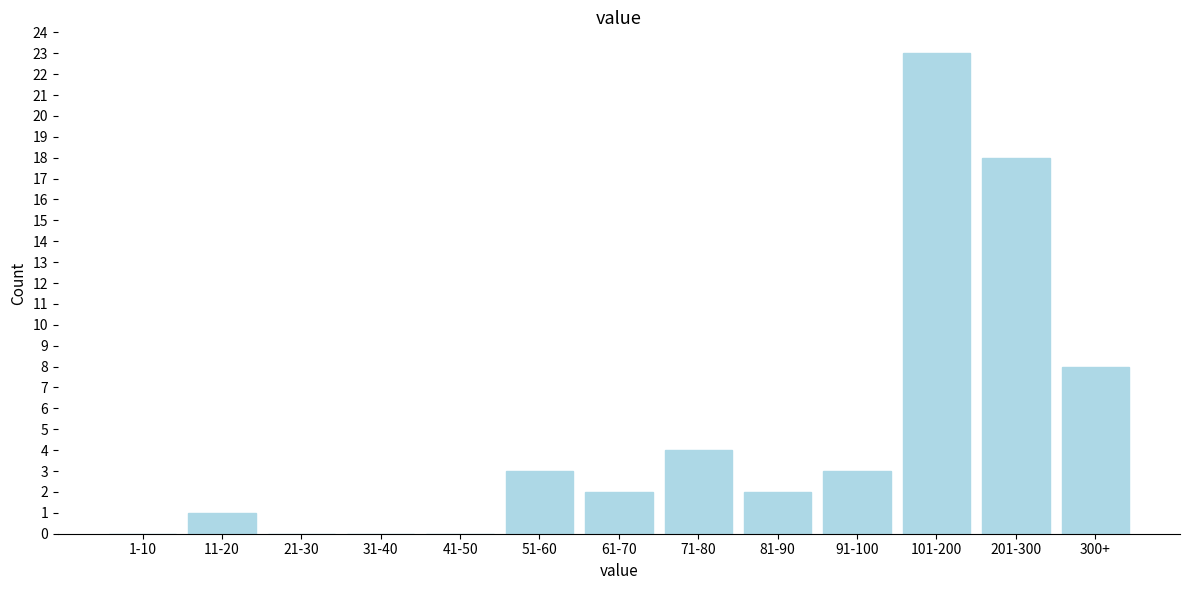

Reading left to right, what are all the values shown in this chart?

1-10=0	11-20=1	21-30=0	31-40=0	41-50=0	51-60=3	61-70=2	71-80=4	81-90=2	91-100=3	101-200=23	201-300=18	300+=8